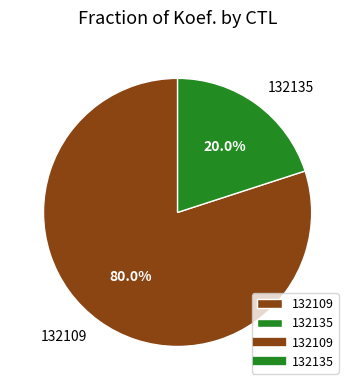

What percentage is NOT represented by 132135?

80.0%